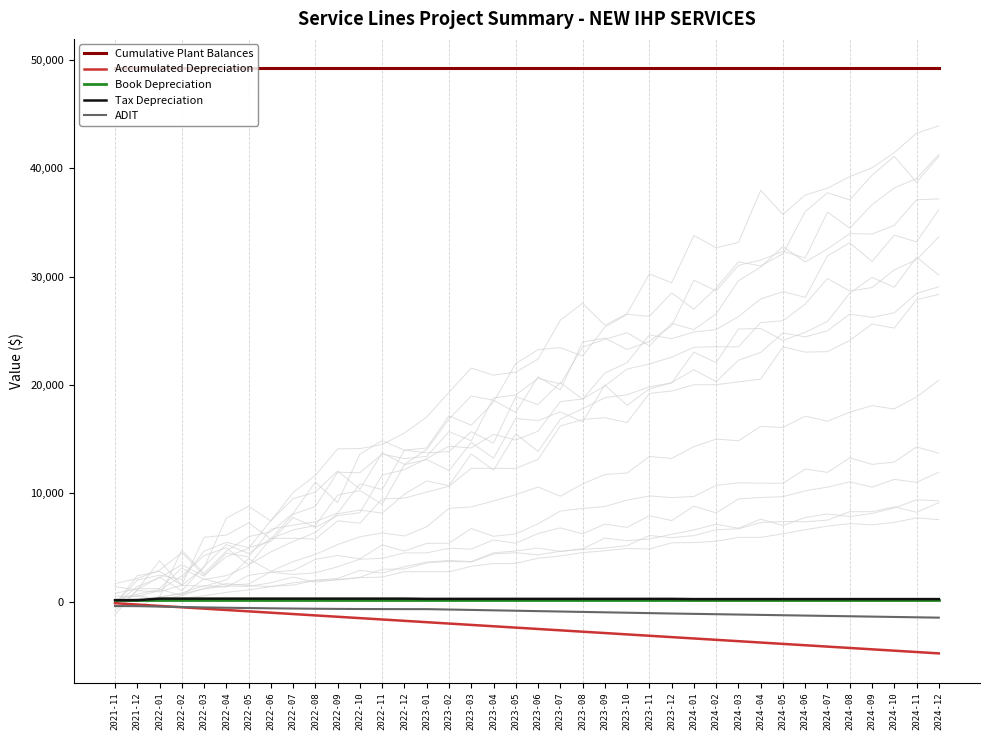

At which label does Cumulative Plant Balances reach its peak?

2021-11